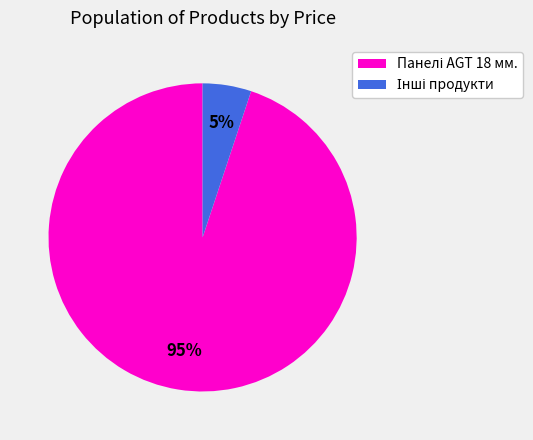

Is there any slice that represents more than half of the pie?

Yes